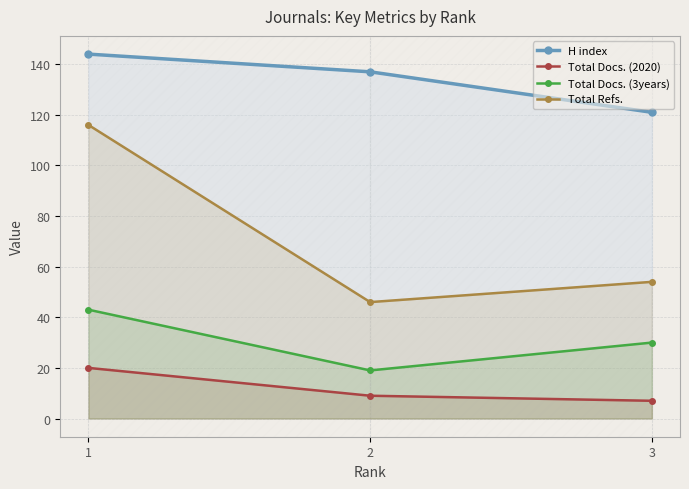

Is it true that Total Refs. equals 21 at 2?

False